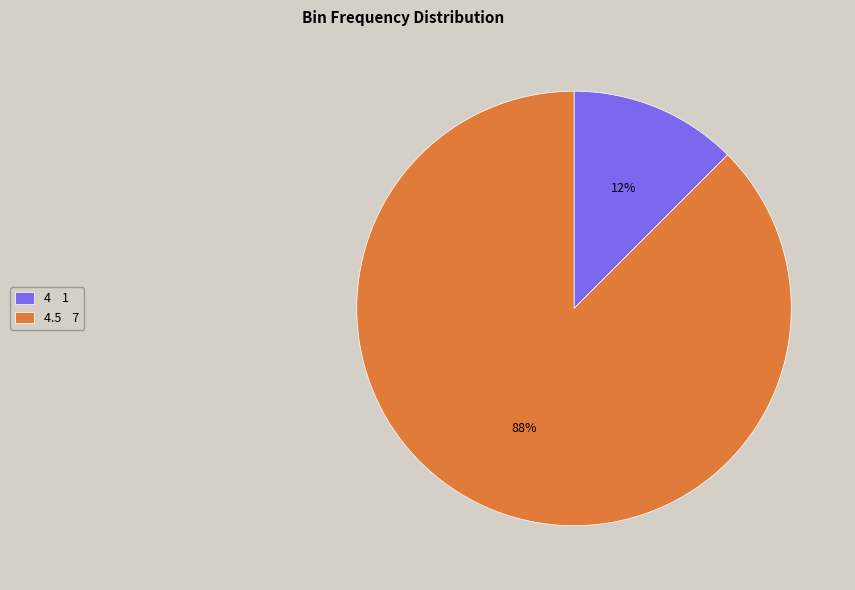

Which category has the smallest portion of the pie?

4 1